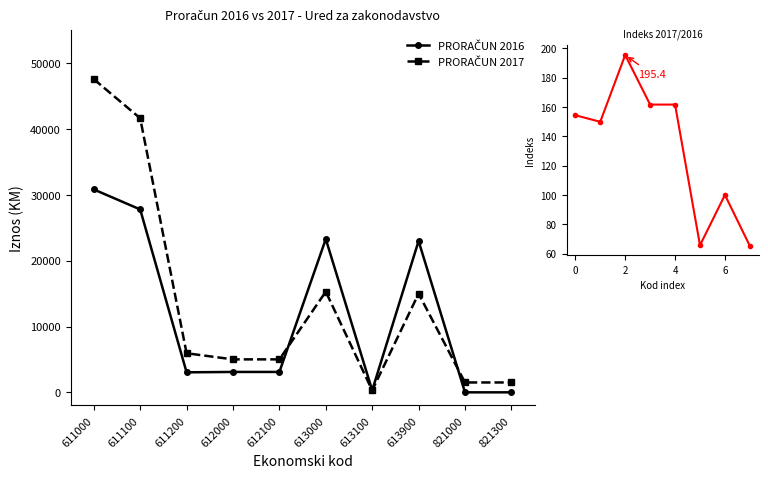

Is the value of PRORAČUN 2017 at 613100 greater than the value of PRORAČUN 2016 at 611000?

No